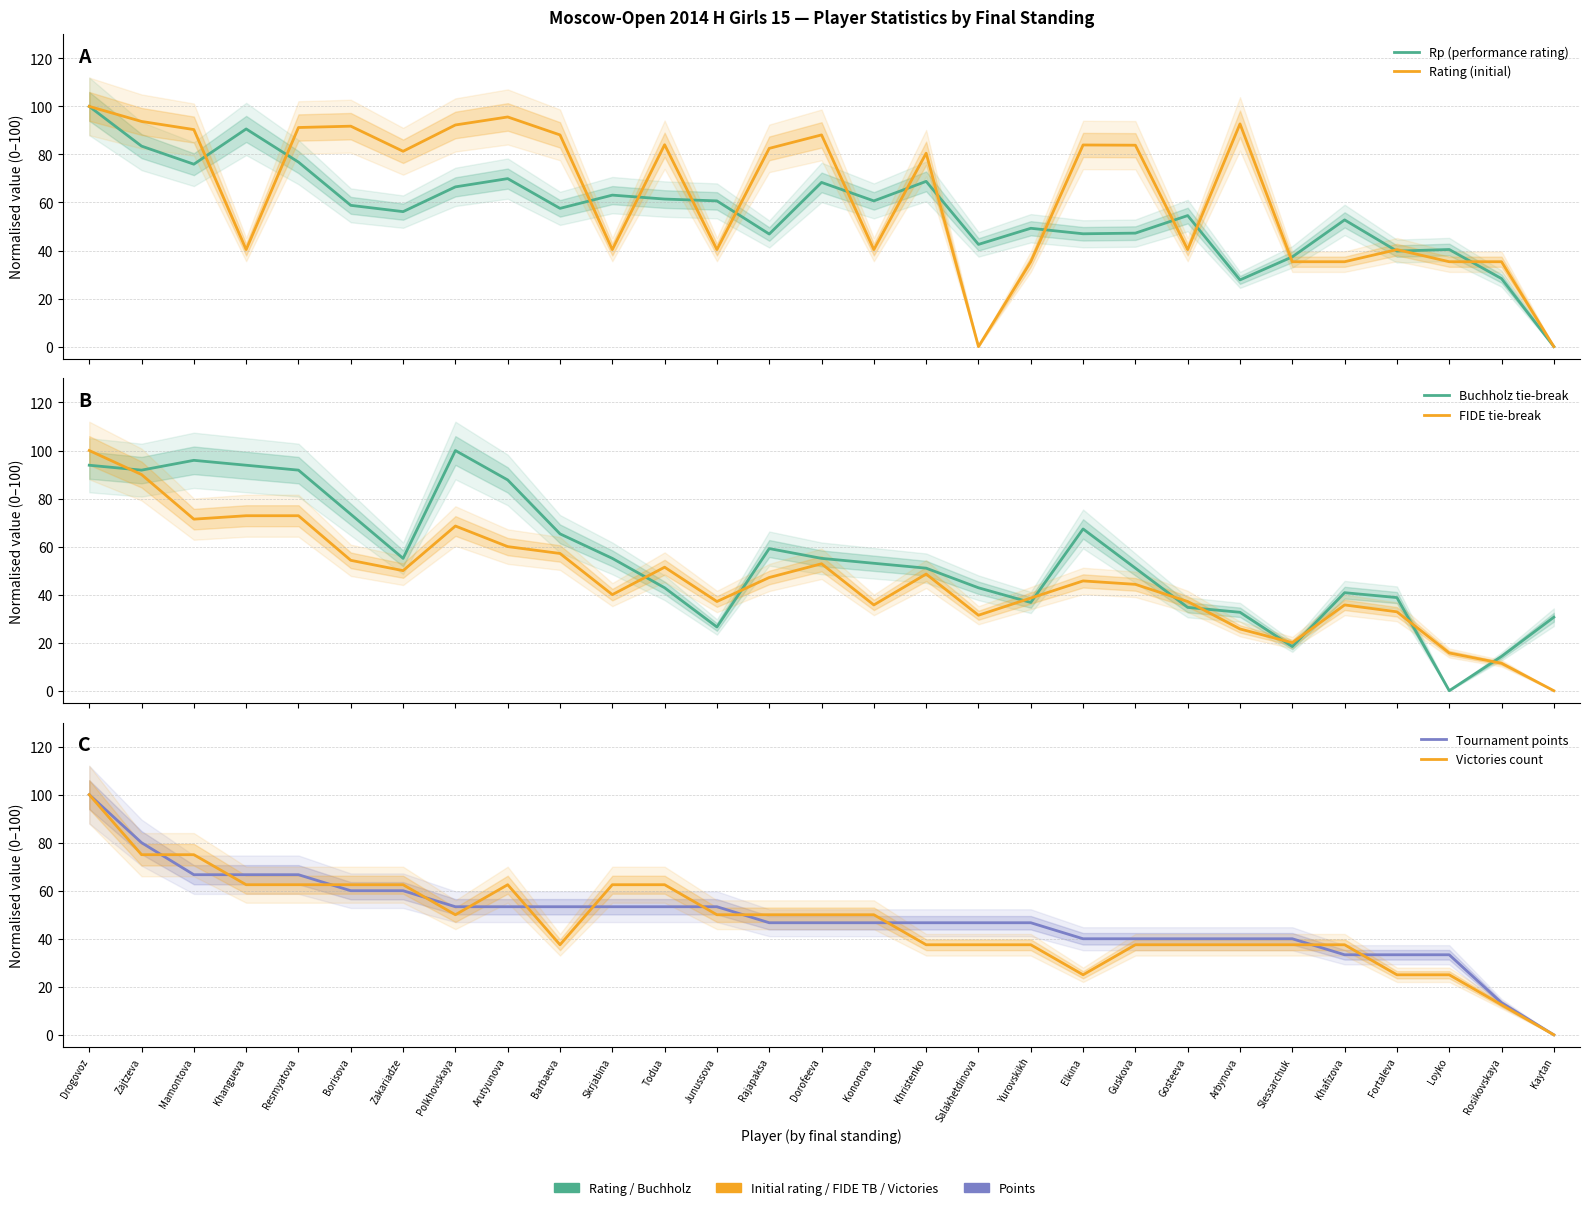

At how many categories does at least one series exceed 17?

29